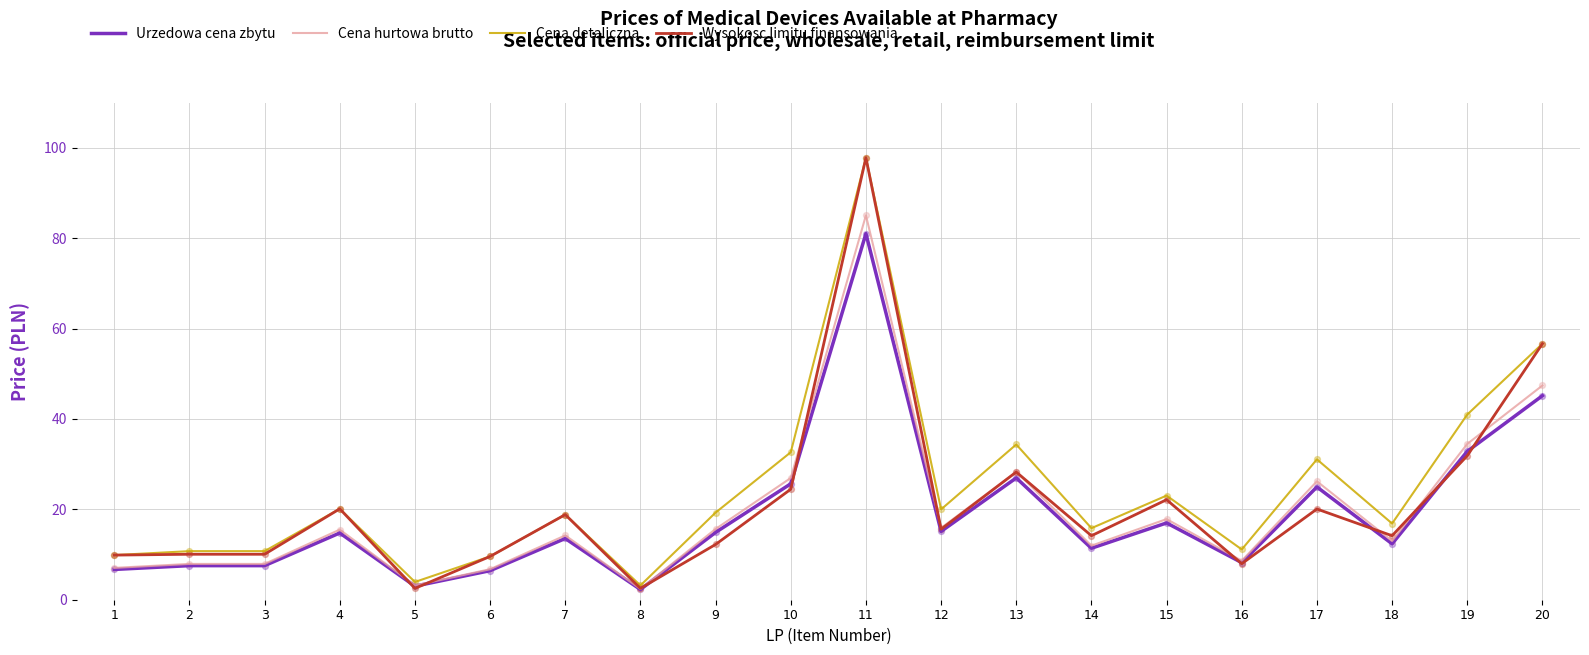

What are all the series names shown in the legend?

Urzedowa cena zbytu, Cena hurtowa brutto, Cena detaliczna, Wysokosc limitu finansowania